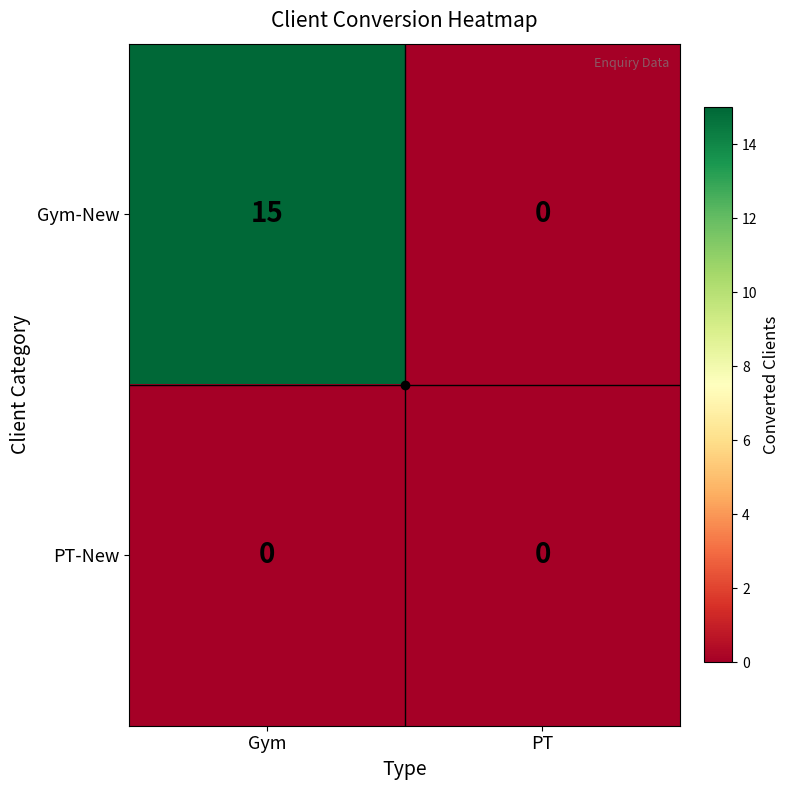

At how many categories does at least one series exceed 14?

1